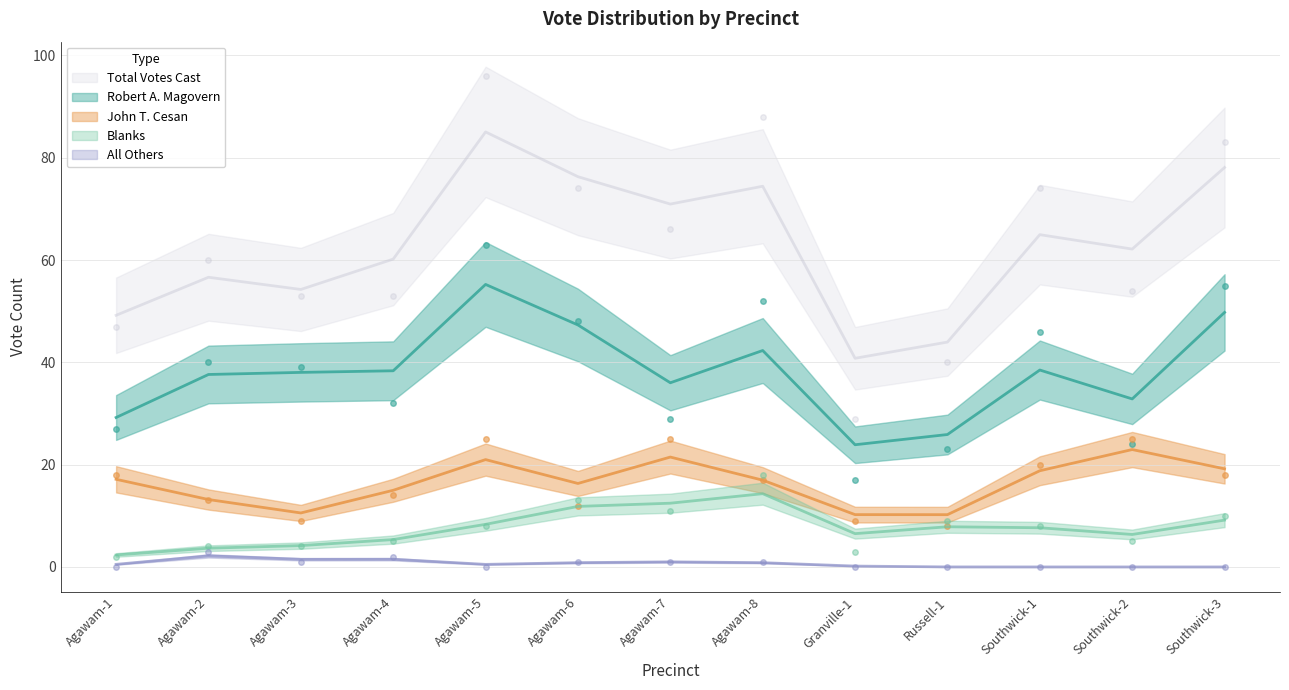

Is this an area chart (filled region under the line)?

No